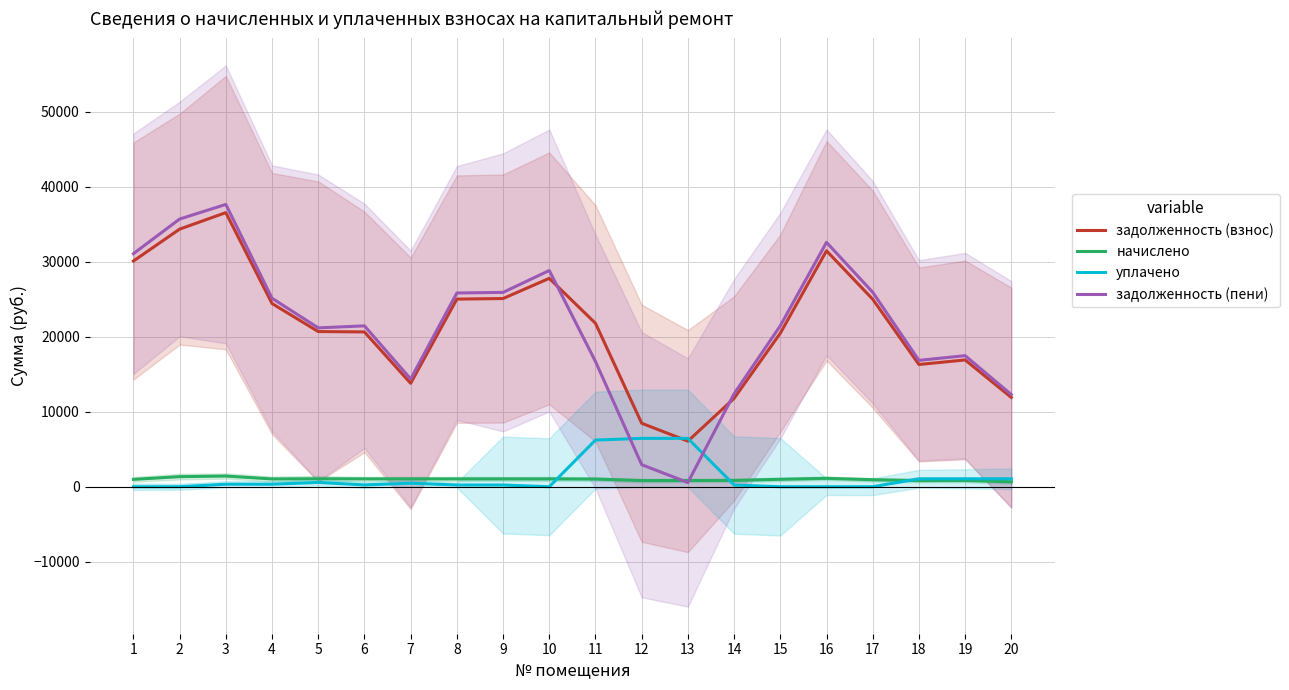

Which category has the lowest value in the задолженность (пени) series?

13